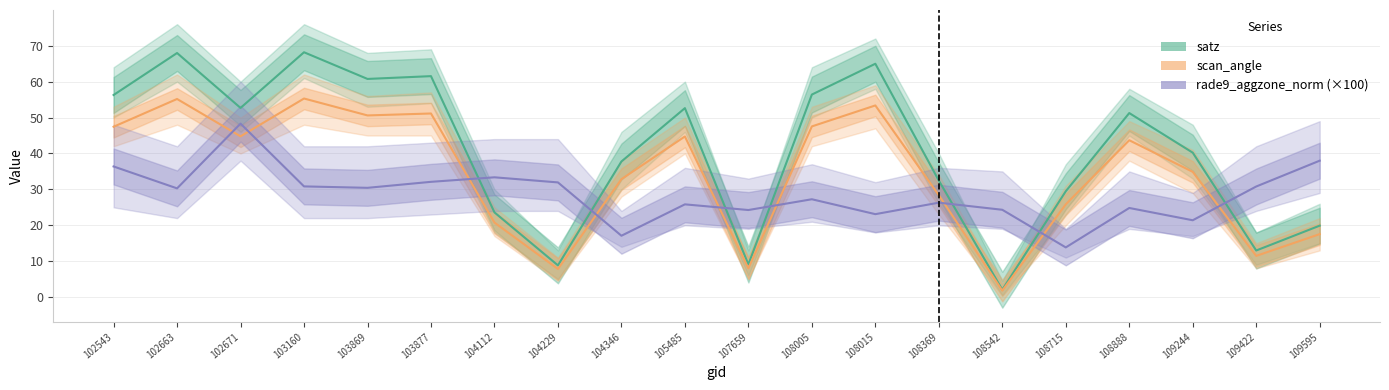

What are all the series names shown in the legend?

satz, scan_angle, rade9_aggzone_norm (×100)